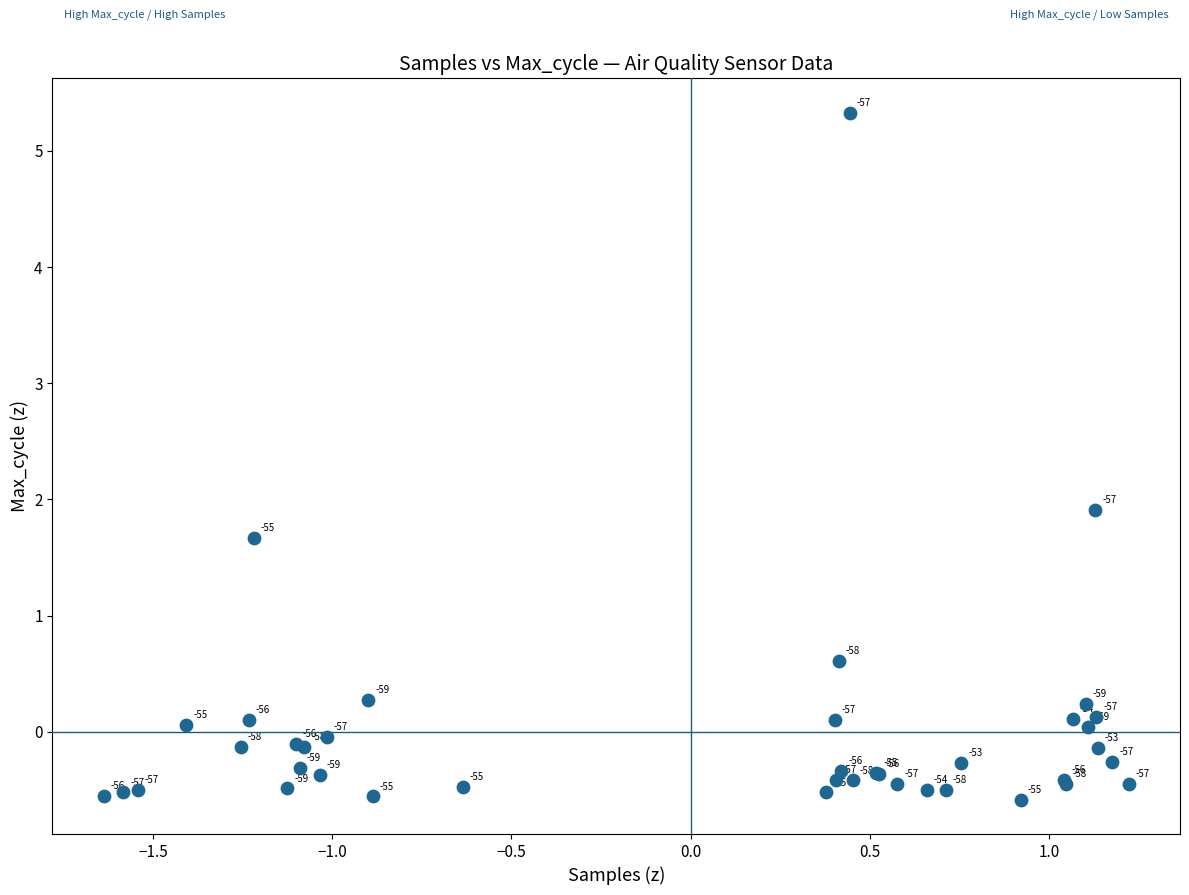

What Y value in the scatter plot is closest to 2?

1.9